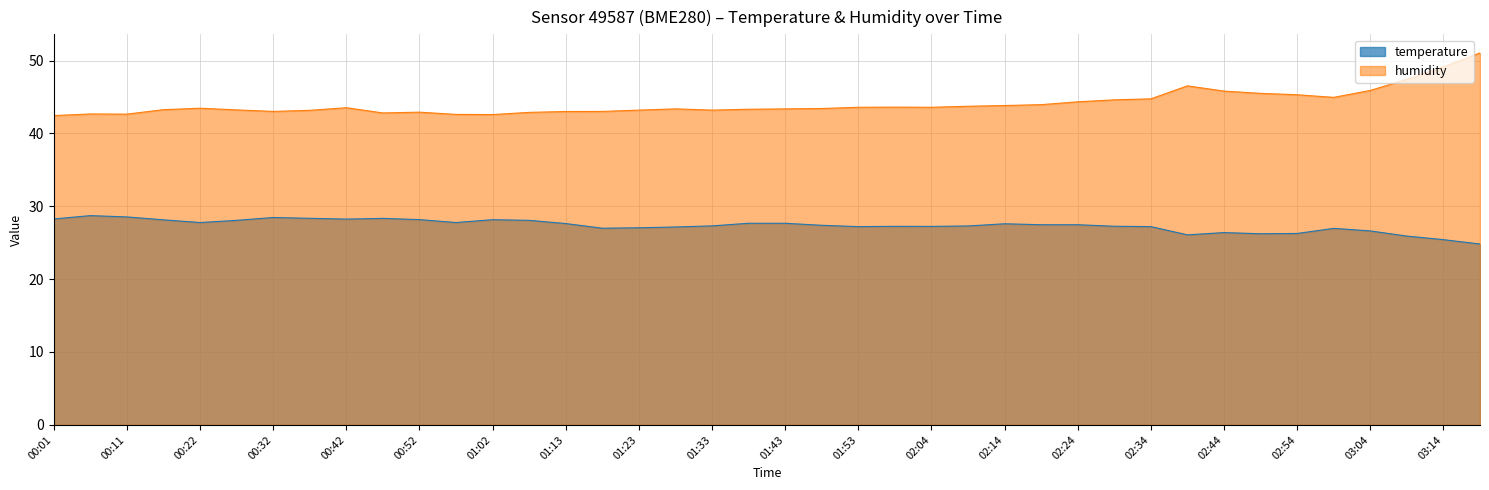

What is the label of the 21st point from the right?

01:38